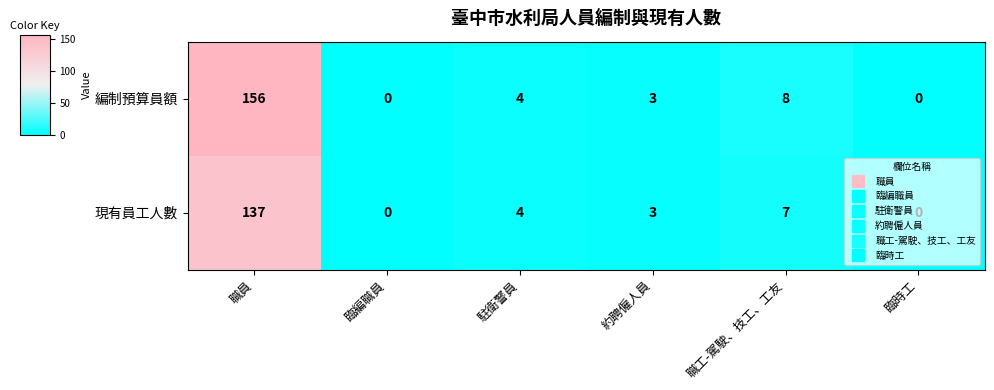

What is the difference between the 現有員工人數 values at 職工-駕駛、技工、工友 and 約聘僱人員?

4